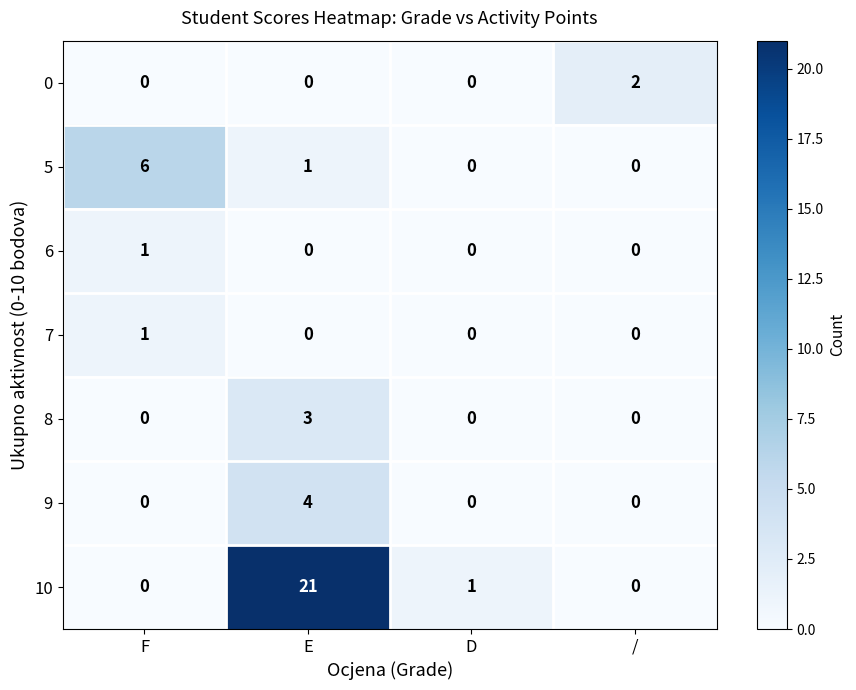

What is the difference between the highest and lowest values at F?

6